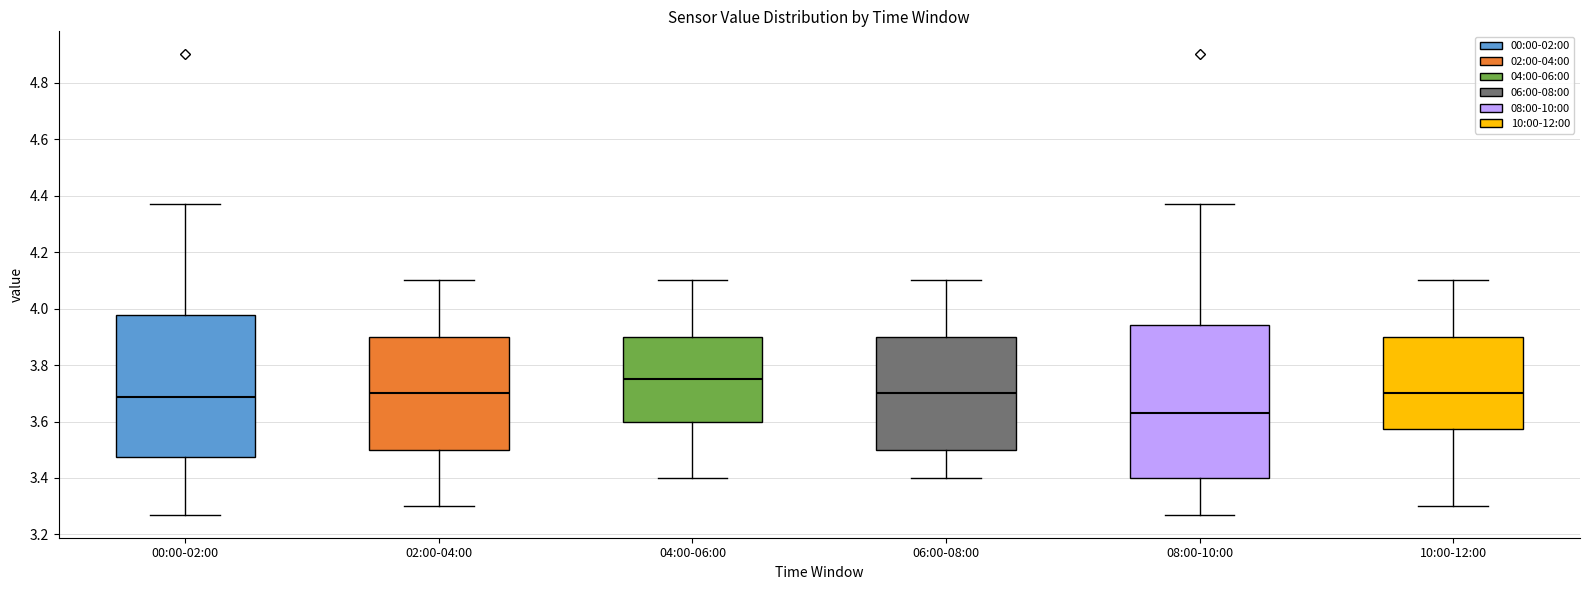

Reading left to right, read every box against the y-axis: the position of its median line, the range the box covers, and the ends of its whiskers. The values are not printed on the chart, so give them approximately, as read against the axis.

00:00-02:00: median 3.68, box 3.48 to 3.98, whiskers 3.28 to 4.38
02:00-04:00: median 3.70, box 3.50 to 3.90, whiskers 3.30 to 4.10
04:00-06:00: median 3.76, box 3.60 to 3.90, whiskers 3.40 to 4.10
06:00-08:00: median 3.70, box 3.50 to 3.90, whiskers 3.40 to 4.10
08:00-10:00: median 3.64, box 3.40 to 3.94, whiskers 3.28 to 4.38
10:00-12:00: median 3.70, box 3.58 to 3.90, whiskers 3.30 to 4.10